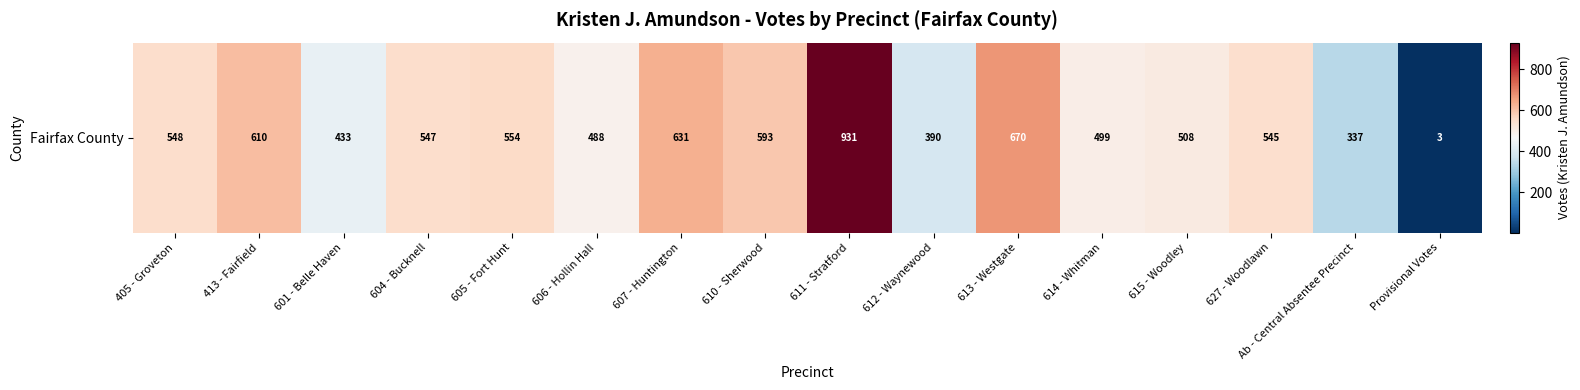

List the labels in order of value, smallest first.

Provisional Votes, Ab - Central Absentee Precinct, 612 - Waynewood, 601 - Belle Haven, 606 - Hollin Hall, 614 - Whitman, 615 - Woodley, 627 - Woodlawn, 604 - Bucknell, 405 - Groveton, 605 - Fort Hunt, 610 - Sherwood, 413 - Fairfield, 607 - Huntington, 613 - Westgate, 611 - Stratford